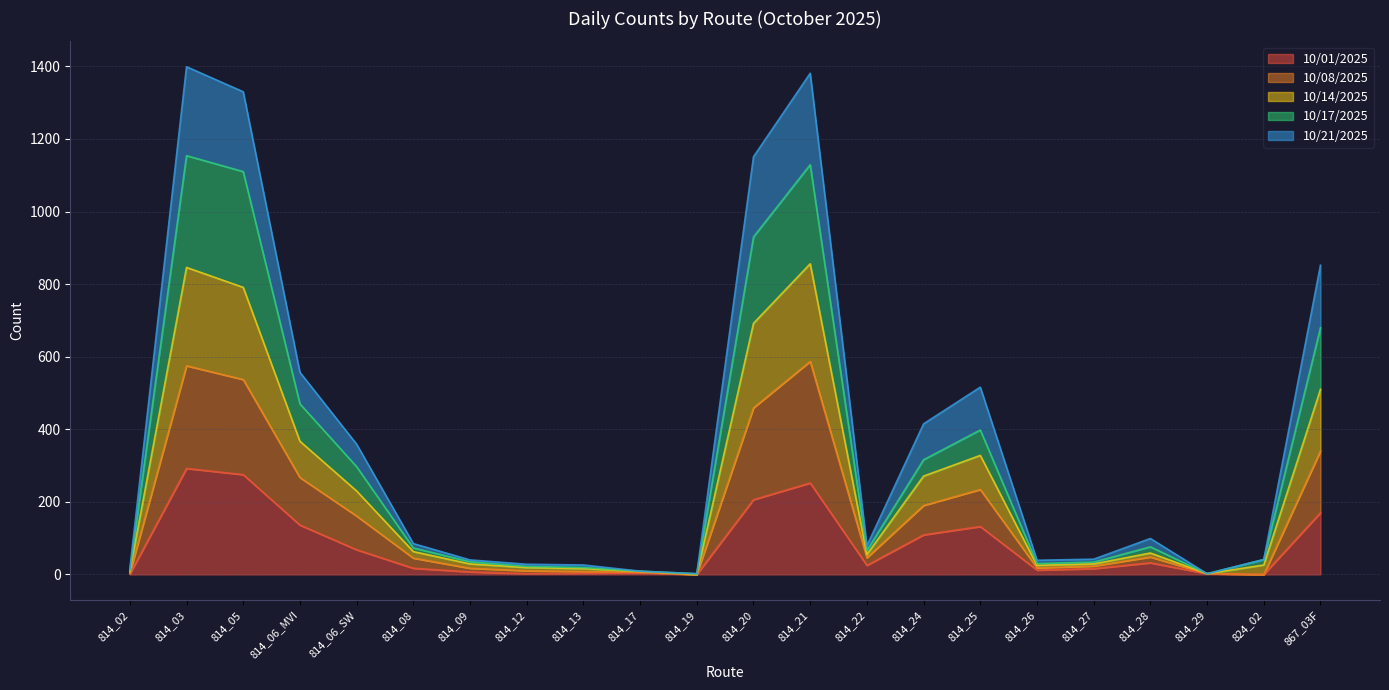

True or false: 10/14/2025 and 10/01/2025 cross at least once.

False